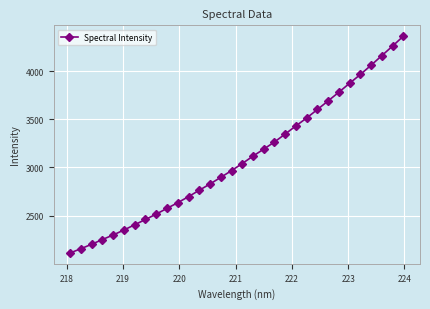

True or false: there are more than 2 points higher than both neighbors.

False